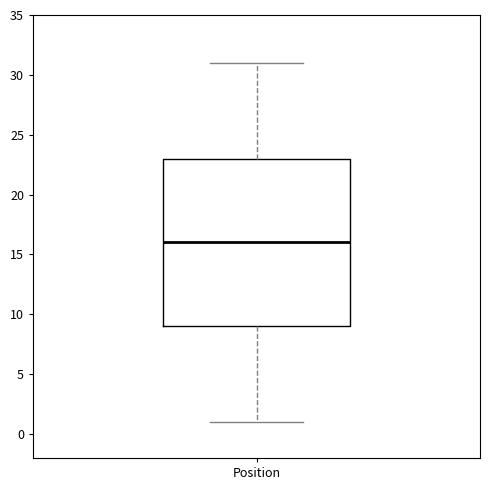

Transcribe this box plot: give where the median line is, the range the box spans, and where the two whiskers end, as read against the y-axis. The values are not printed on the chart, so give them approximately, as read against the axis.

median 16, box 9 to 23, whiskers 1 to 31